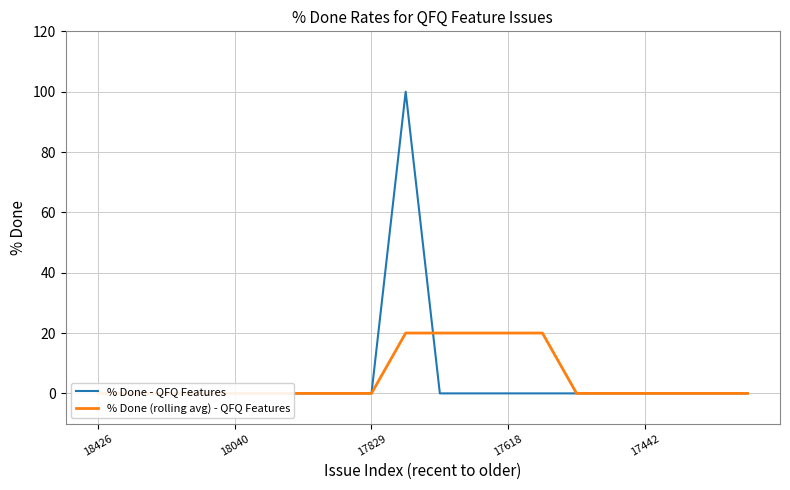

True or false: % Done (rolling avg) - QFQ Features has a value of 8 at 17618.

False